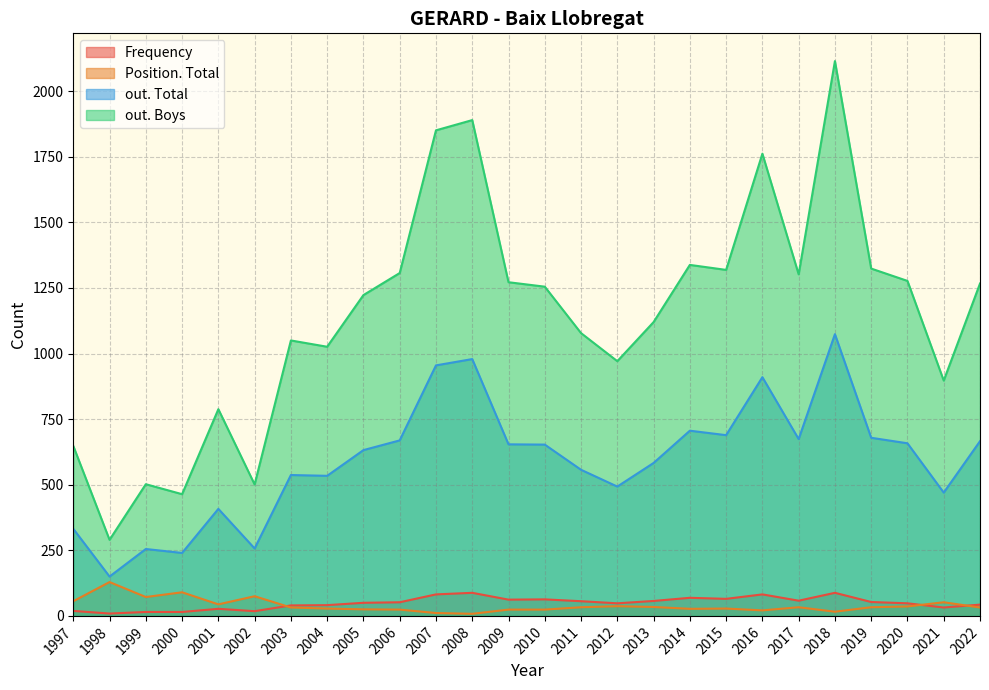

Which series has the widest spread of values?

out. Boys